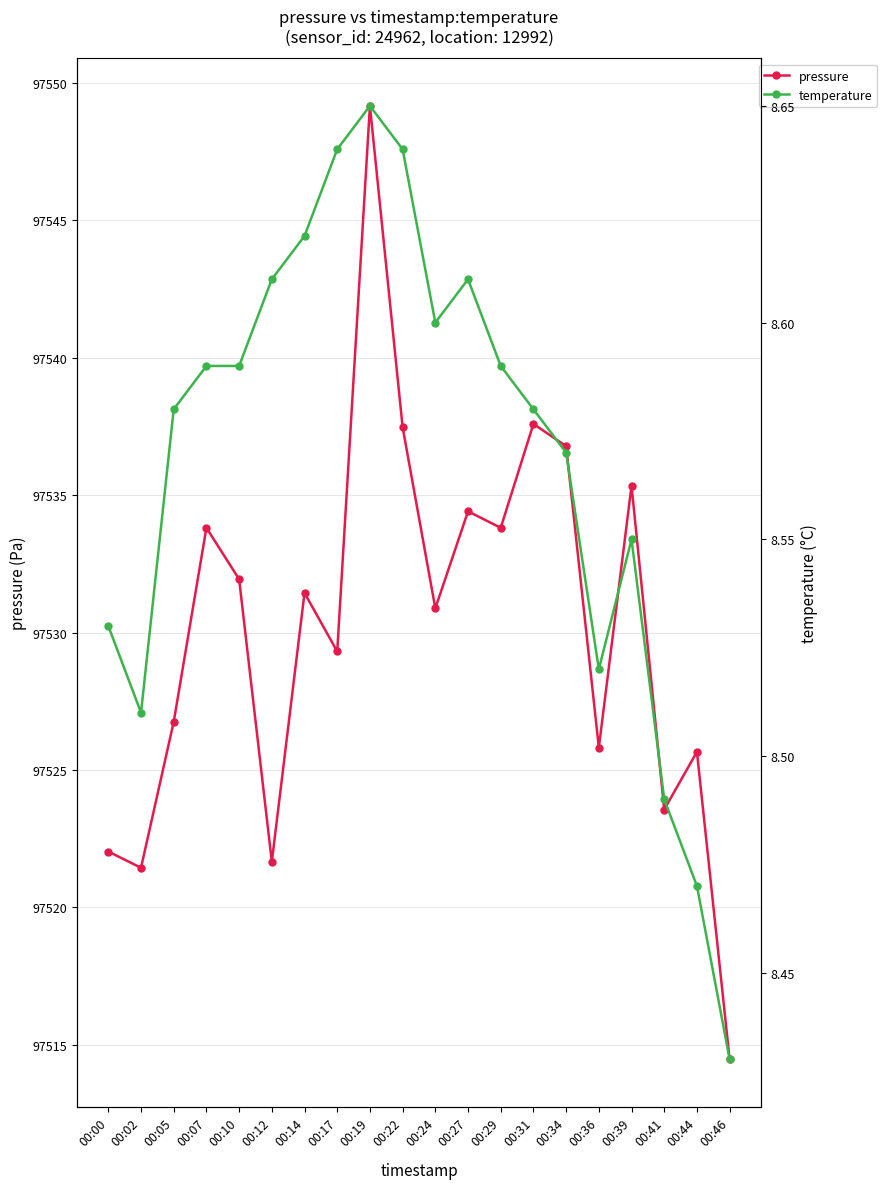

In temperature, how many points are higher than both neighbors (excluding endpoints)?

3